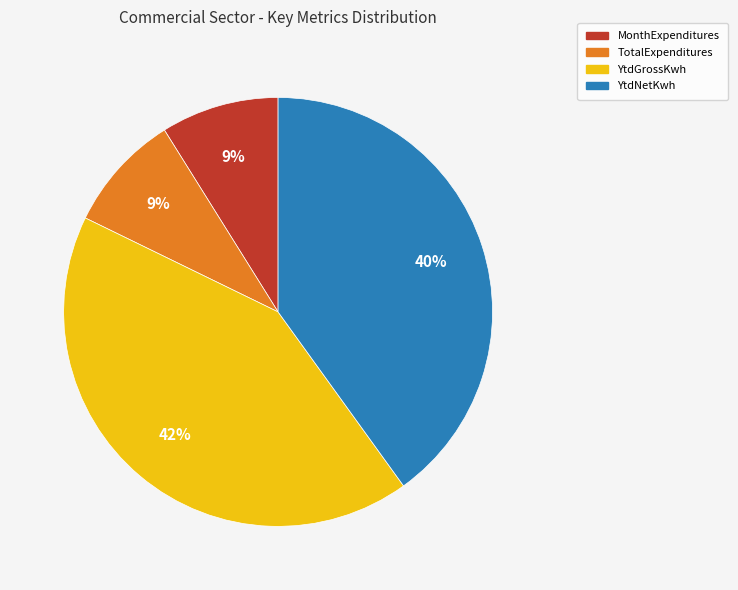

Do TotalExpenditures and YtdNetKwh together represent more than half of the pie?

No